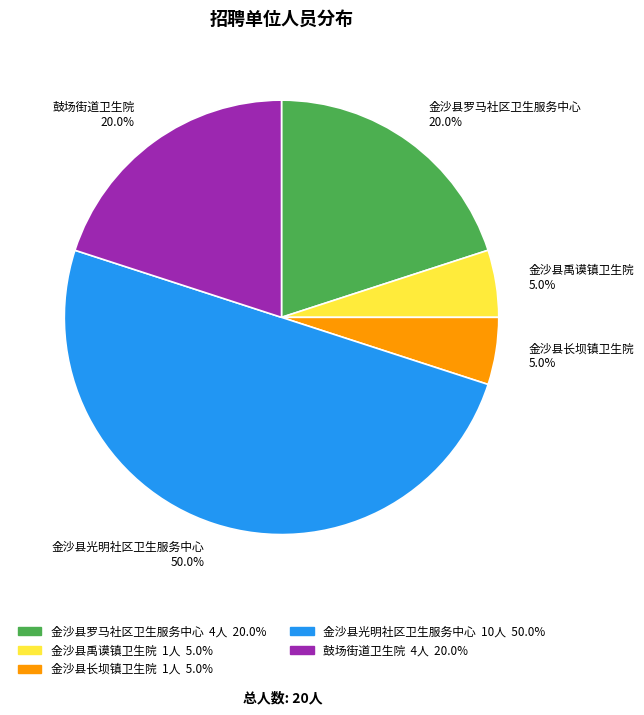

What percentage do 鼓场街道卫生院 20.0% and 金沙县禹谟镇卫生院 5.0% together represent?

25.0%